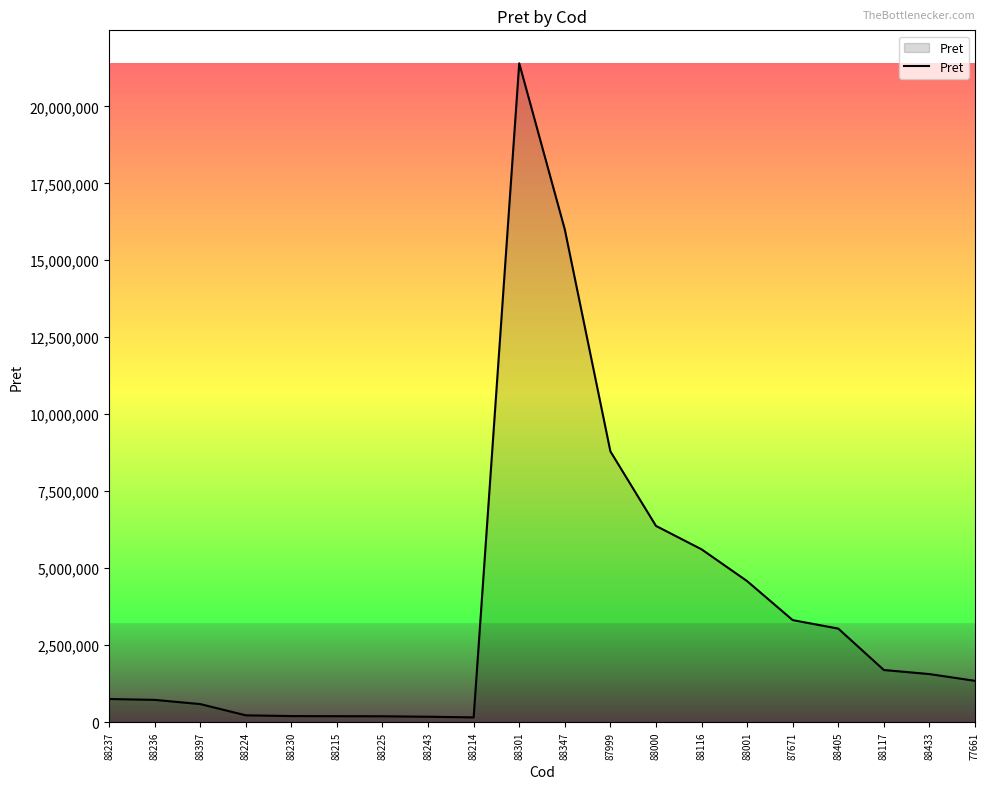

What is the minimum value shown in the chart?

157700